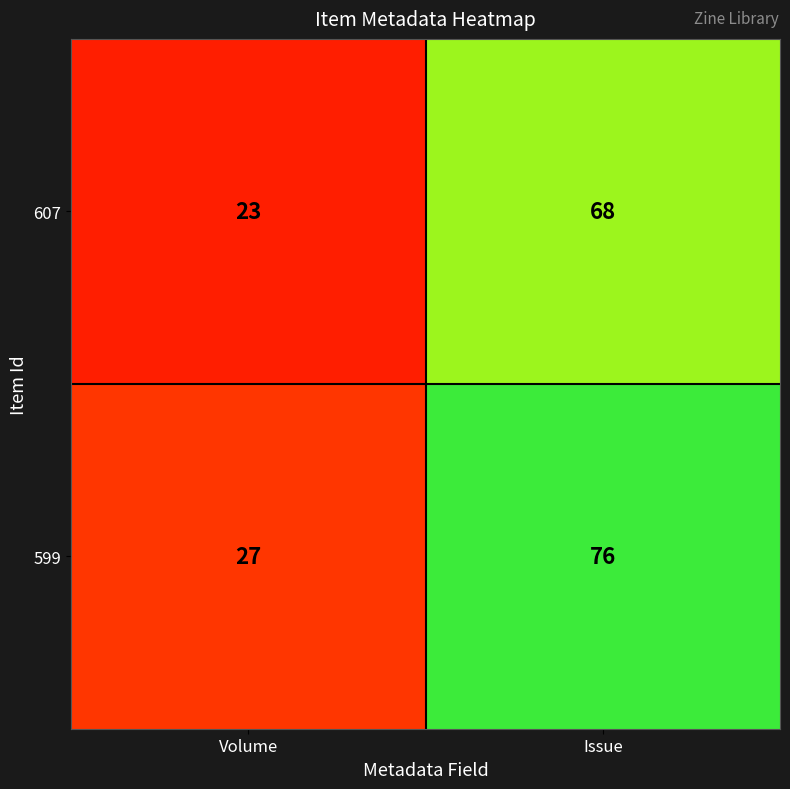

Rank the series by their maximum value, from lowest to highest.

607, 599